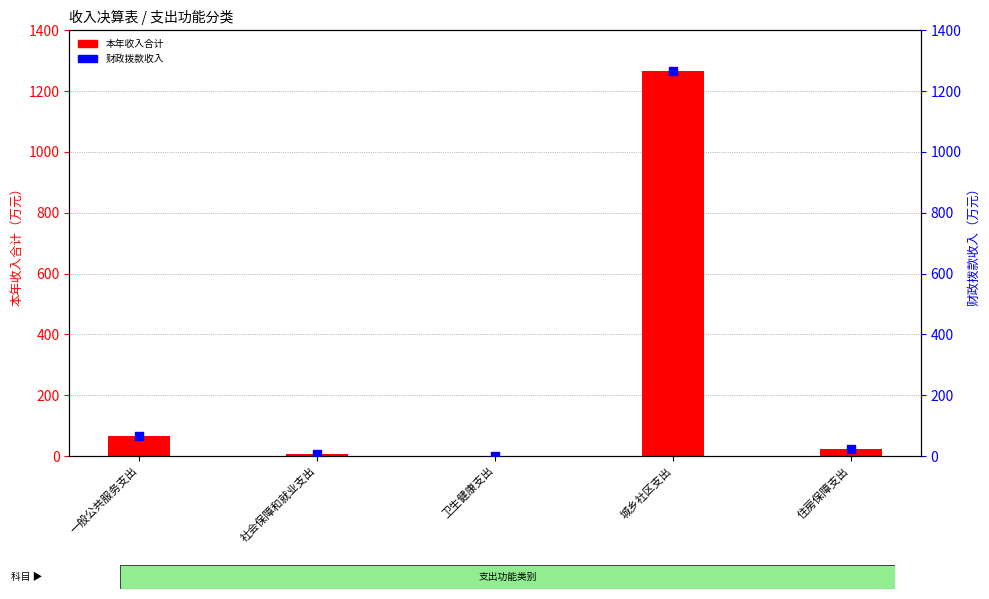

Which series has the largest total across all categories?

本年收入合计